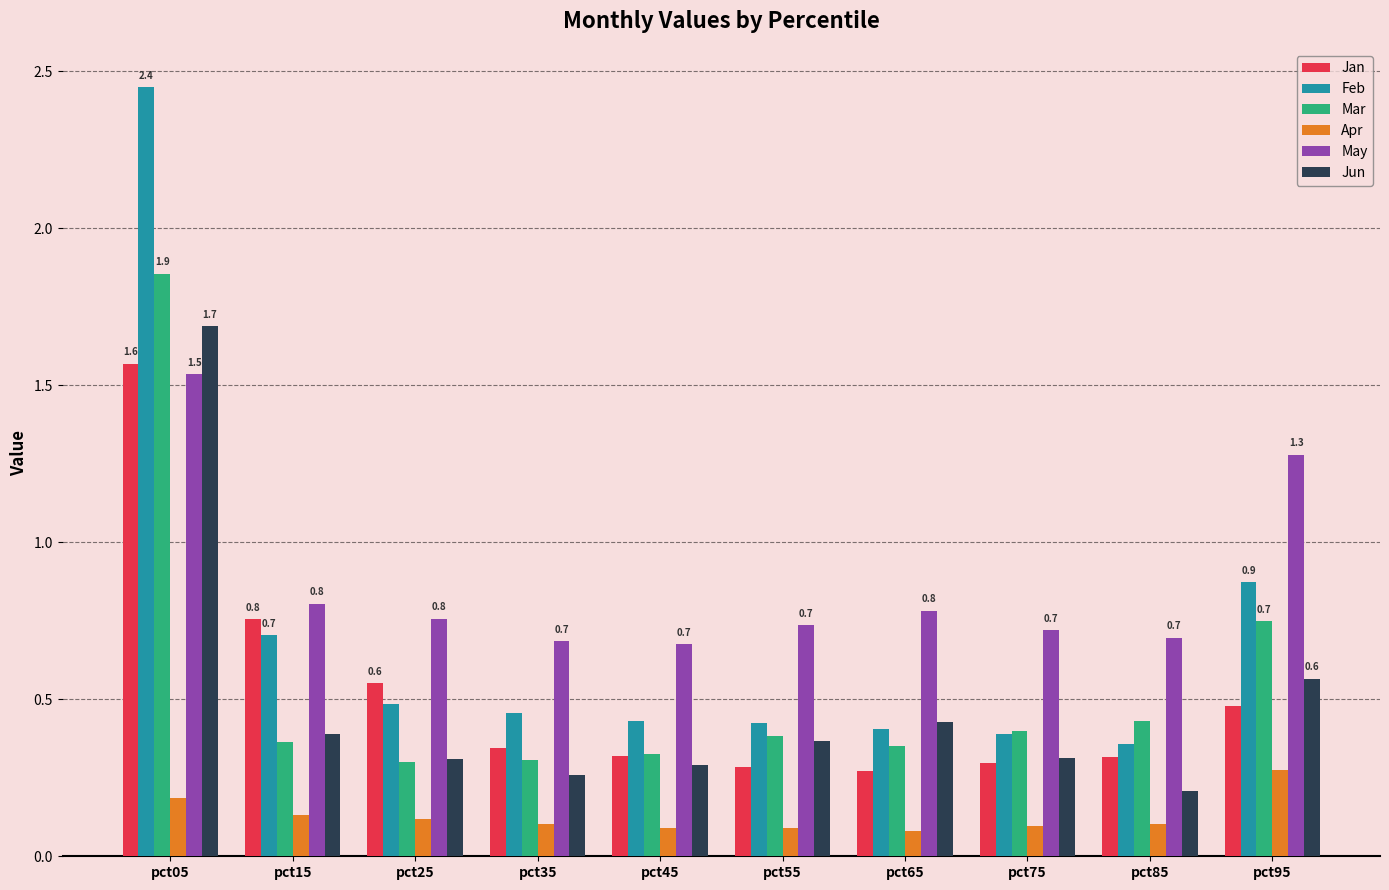

What is the difference between the maximum and second lowest values in the Feb series?

2.1